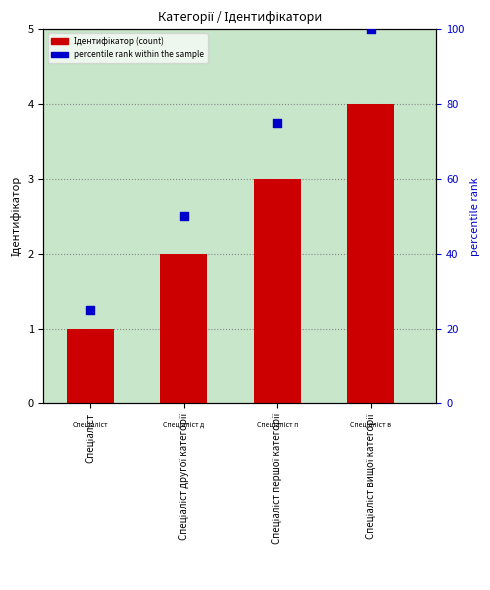

Which series contains the highest Y value?

percentile rank within the sample